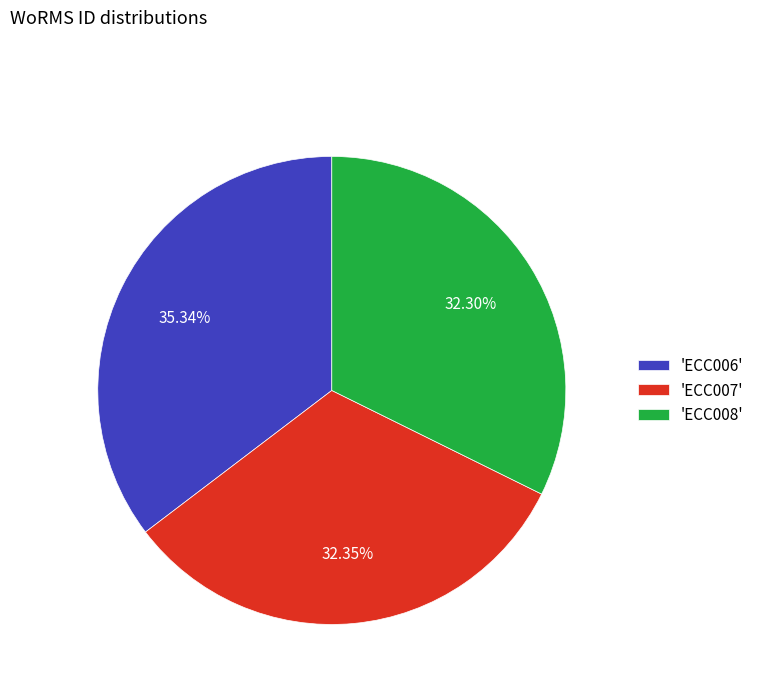

To the nearest percent, what is the average slice percentage?

33%